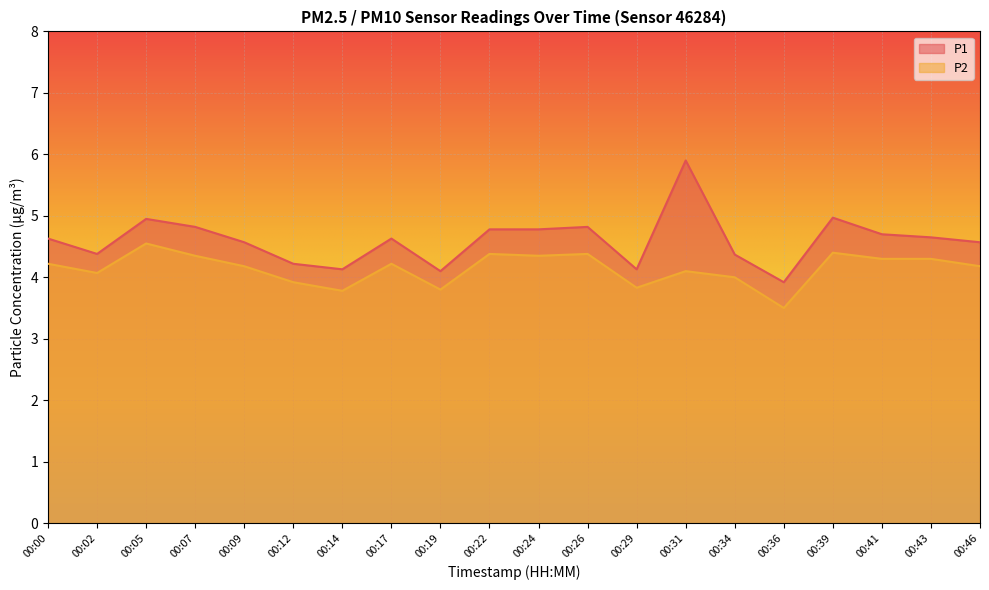

List the series in order of their peak value, lowest first.

P2, P1